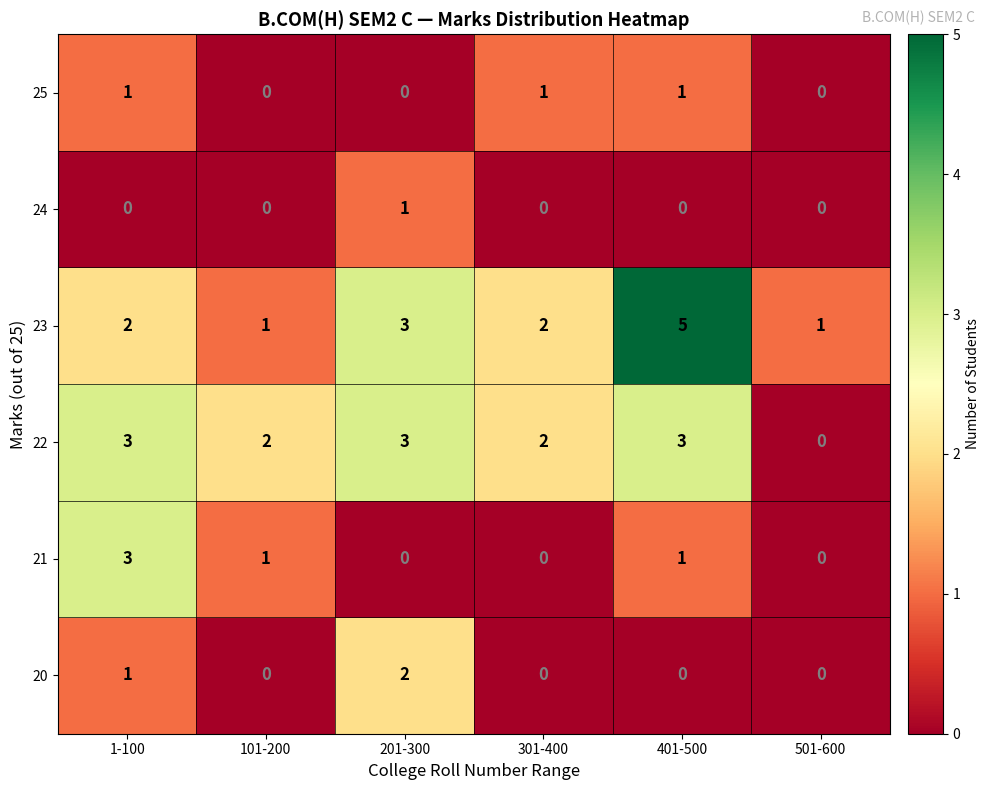

Is the value of 25 at 501-600 greater than the value of 23 at 101-200?

No